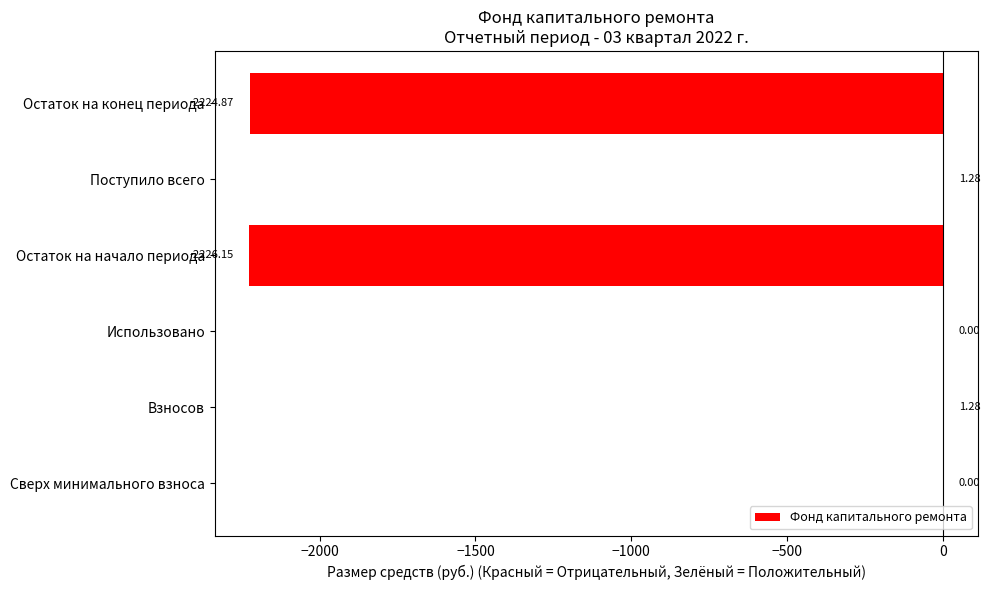

What is the change in value from Остаток на конец периода to Сверх минимального взноса?

+2224.9